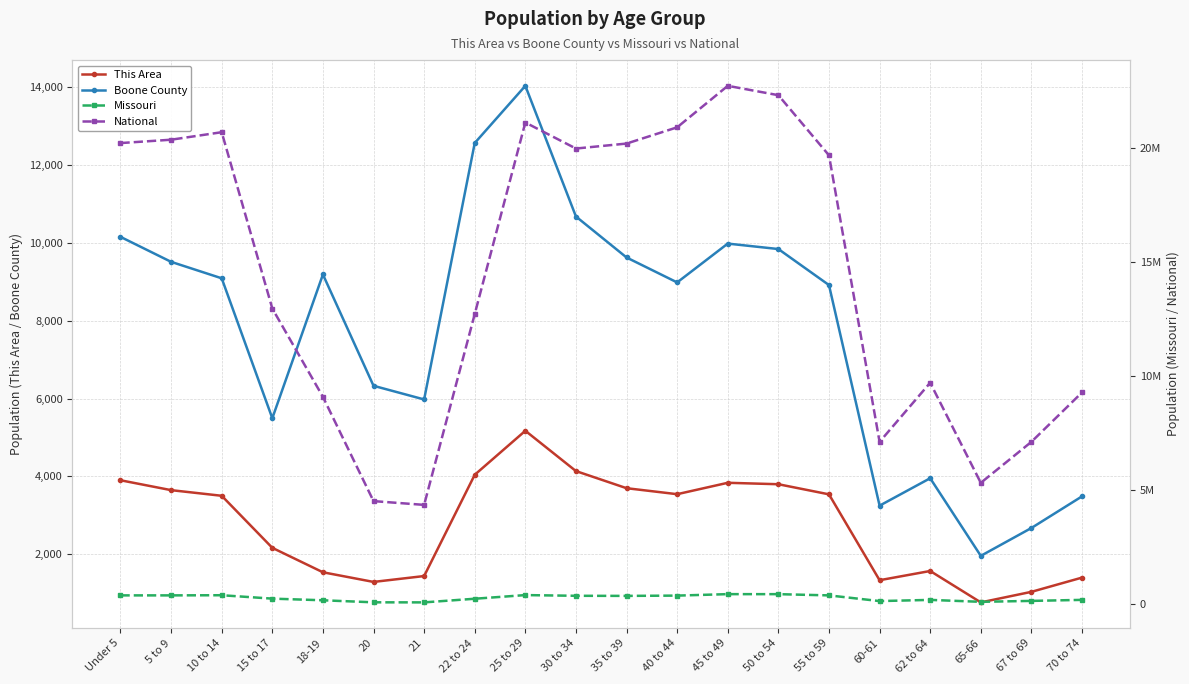

What are all the series names shown in the legend?

This Area, Boone County, Missouri, National